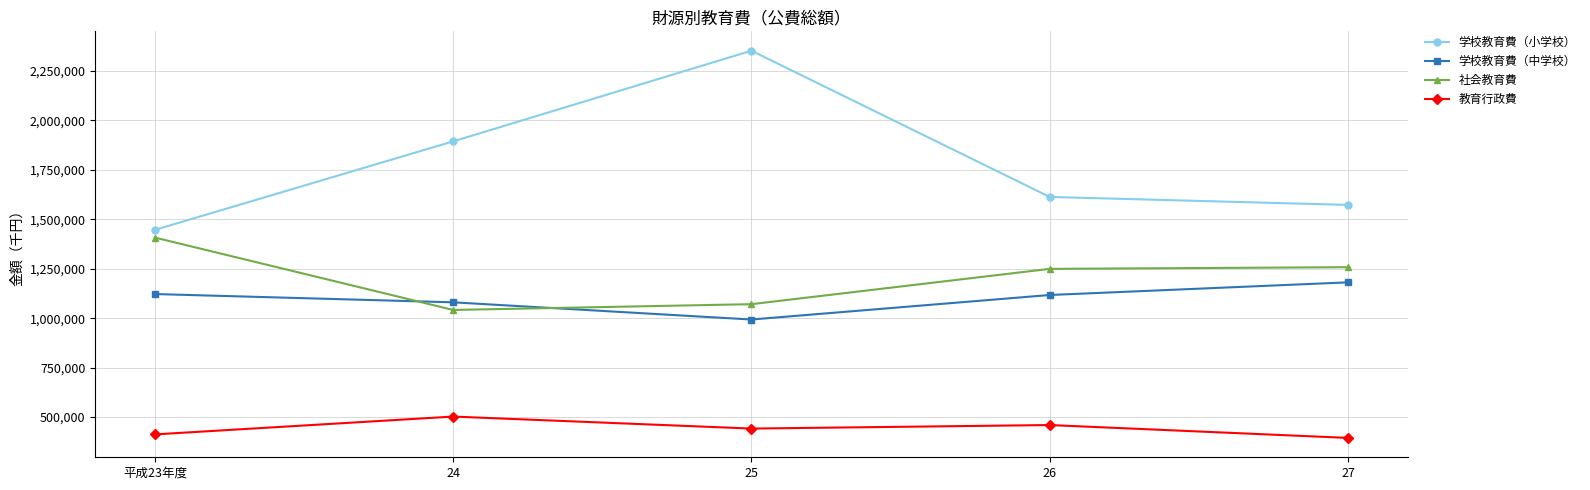

What is the sum of the 学校教育費（中学校） values at 27 and 24?

2261290